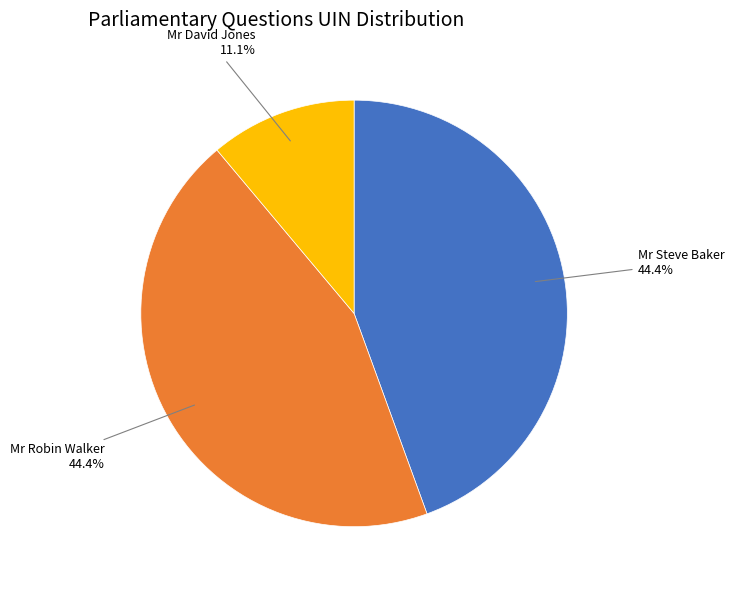

Is there any slice that represents more than half of the pie?

No